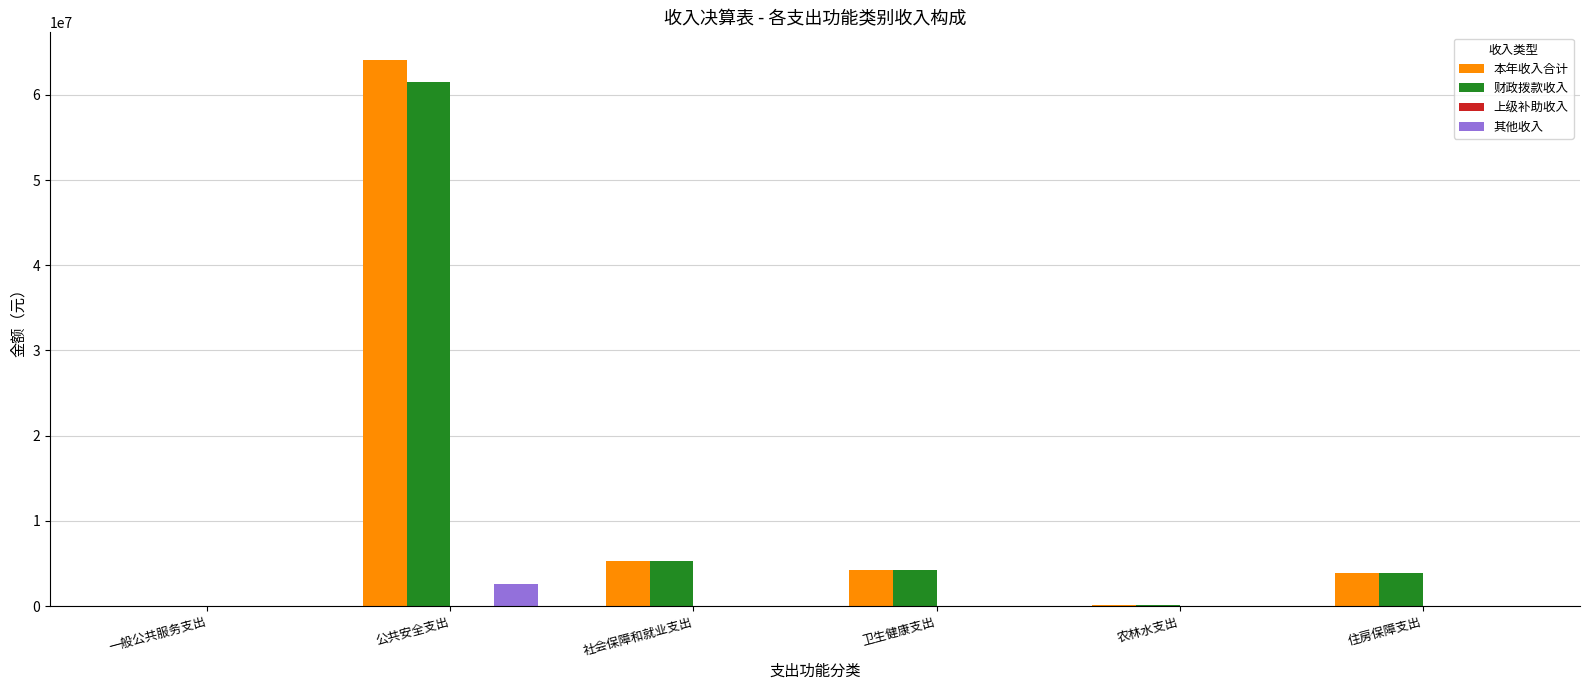

What is the sum of all 财政拨款收入 values?

75062055.6